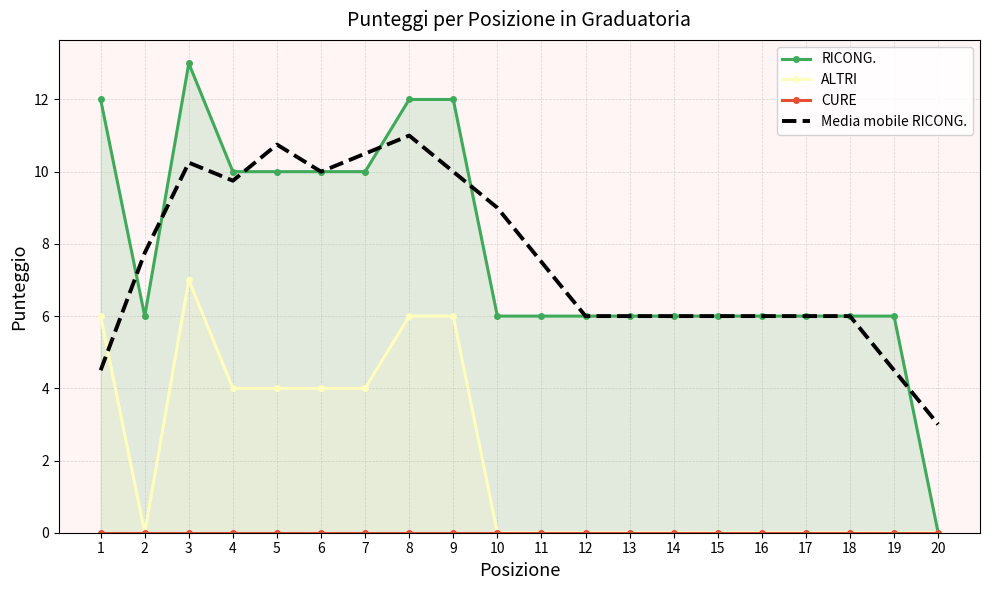

What is the average value of the RICONG. series?

7.8